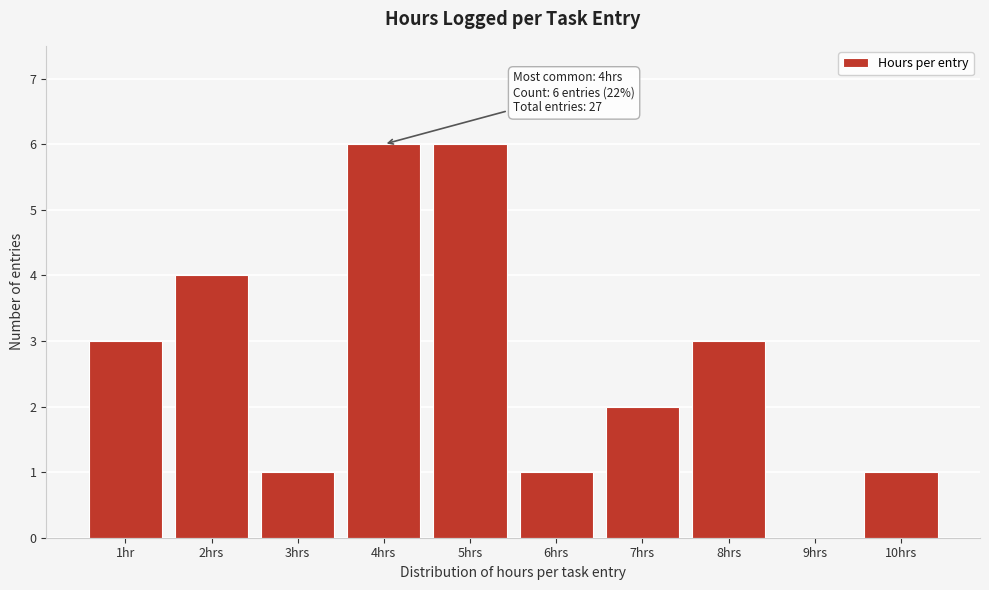

Reading left to right, transcribe all the data shown in this chart.

1hr=3	2hrs=4	3hrs=1	4hrs=6	5hrs=6	6hrs=1	7hrs=2	8hrs=3	9hrs=0	10hrs=1